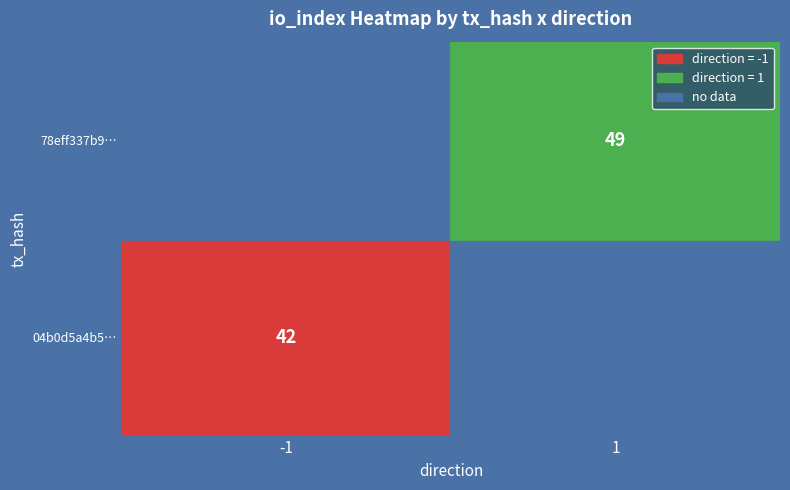

Reading left to right, transcribe all the data shown in this chart.

04b0d5a4b5500dc72dfc44b472c37e653fe03f4: -1	42
78eff337b93b52aa212fc00a2fd2f55c87eed5e: 1	49